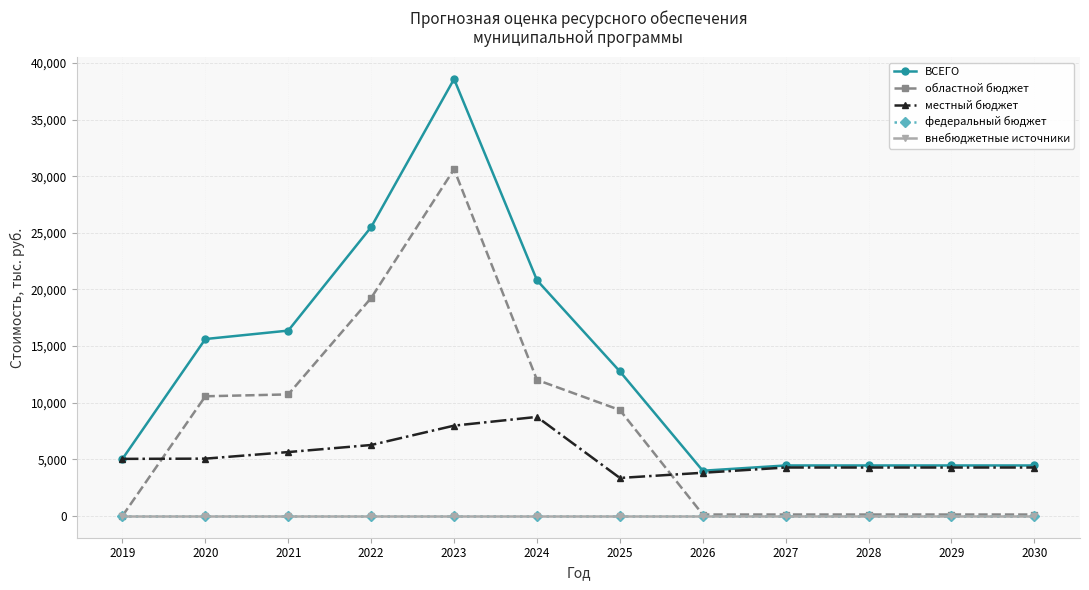

Is this an area chart (filled region under the line)?

No